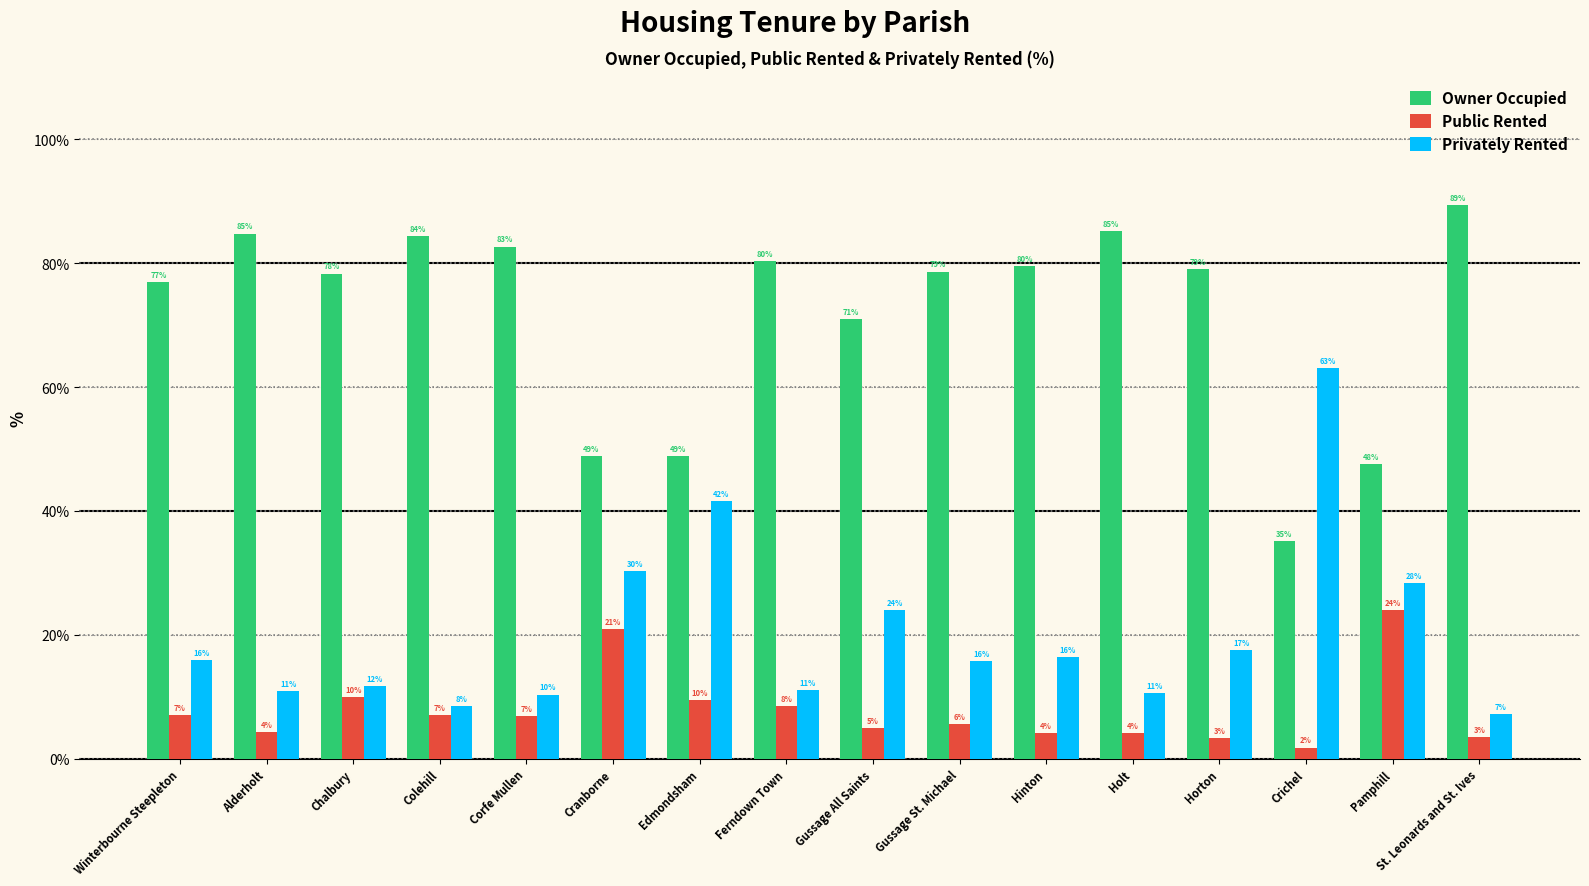

What is the difference between the maximum and minimum values in the Public Rented series?

22.2